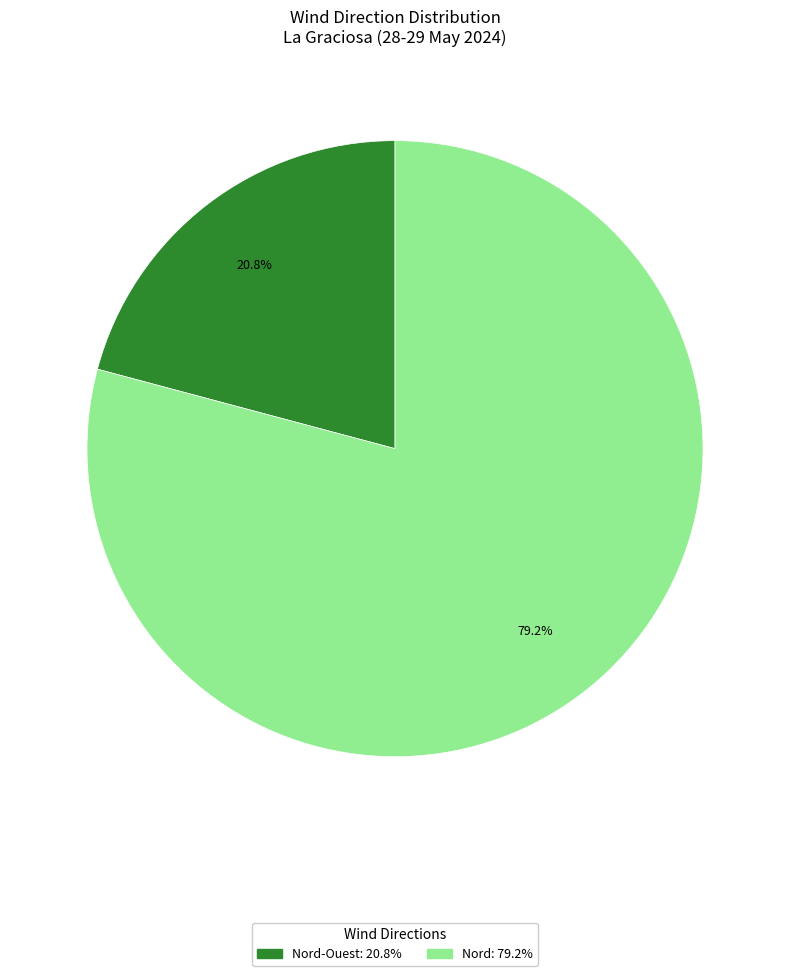

Is there any slice that represents more than half of the pie?

Yes